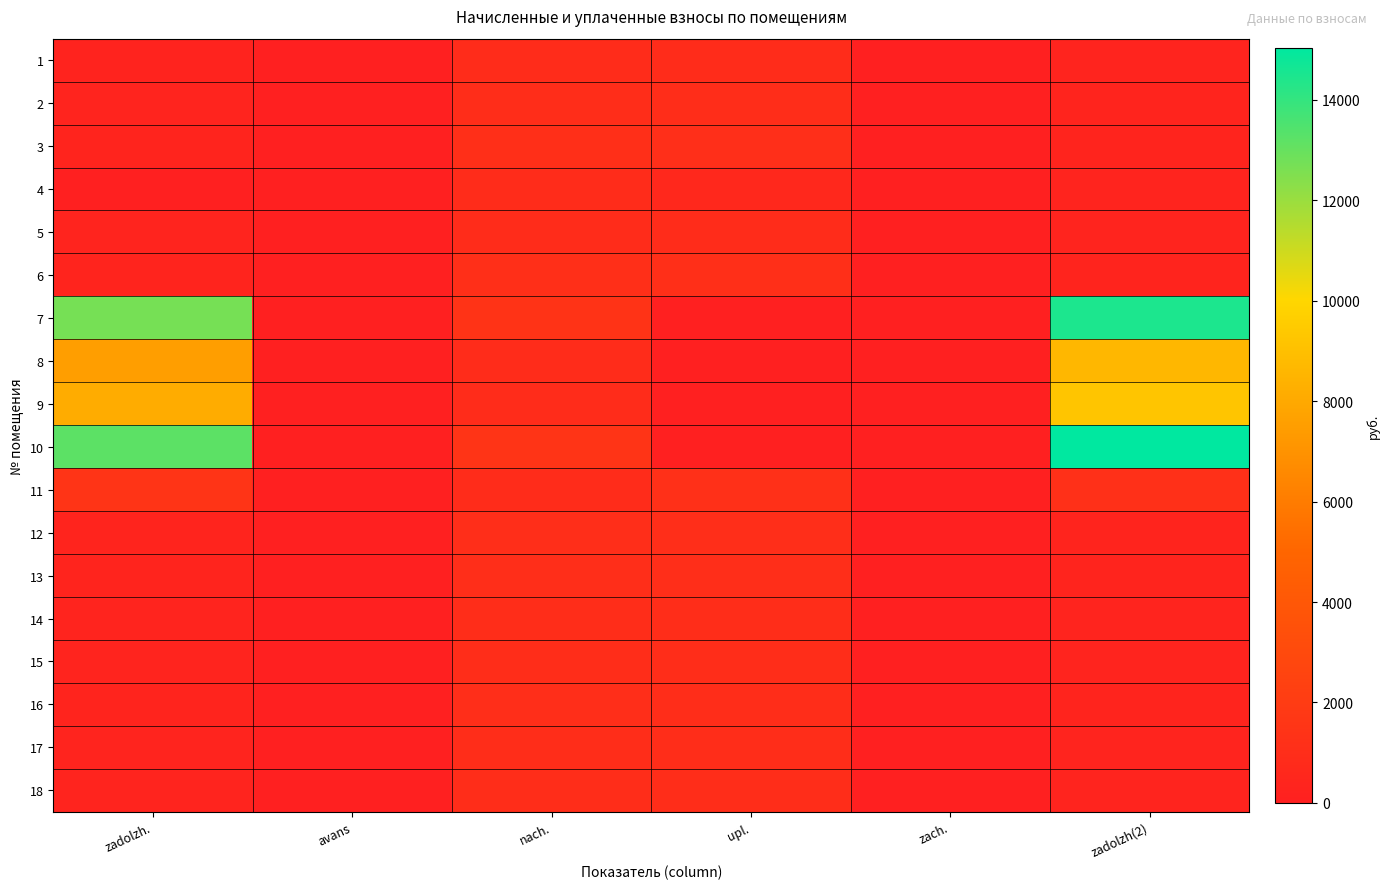

Rank the series by their maximum value, from lowest to highest.

1, 4, 5, 15, 14, 17, 18, 2, 16, 13, 12, 3, 6, 11, 8, 9, 7, 10